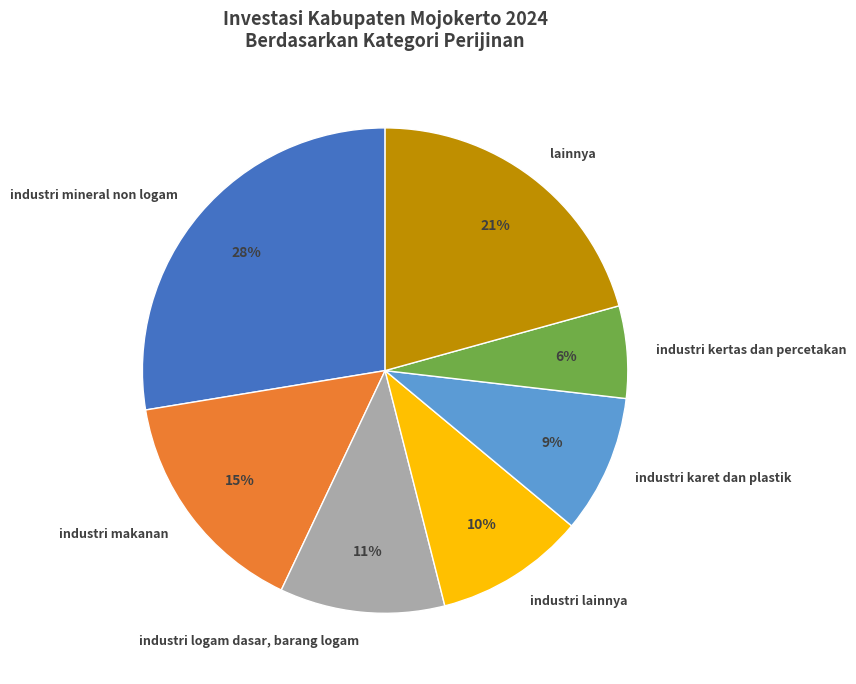

Approximately how many times larger is the value at industri makanan compared to industri kertas dan percetakan?

2.5